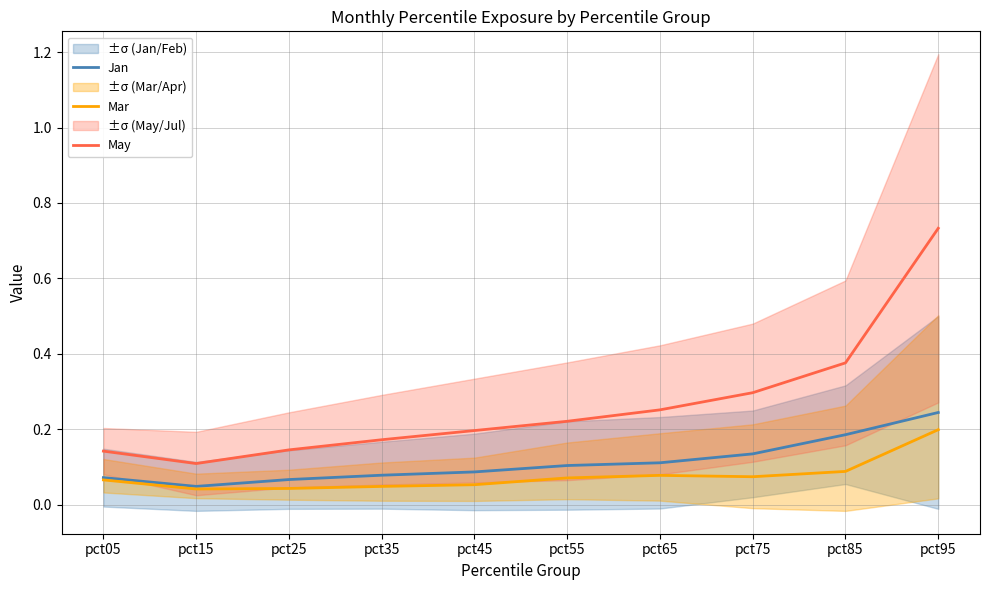

Reading left to right, list all the values displayed in this chart.

Jan: pct05=0.1	pct15=0.0	pct25=0.1	pct35=0.1	pct45=0.1	pct55=0.1	pct65=0.1	pct75=0.1	pct85=0.2	pct95=0.2
Mar: pct05=0.1	pct15=0.0	pct25=0.0	pct35=0.0	pct45=0.1	pct55=0.1	pct65=0.1	pct75=0.1	pct85=0.1	pct95=0.2
May: pct05=0.1	pct15=0.1	pct25=0.1	pct35=0.2	pct45=0.2	pct55=0.2	pct65=0.3	pct75=0.3	pct85=0.4	pct95=0.7